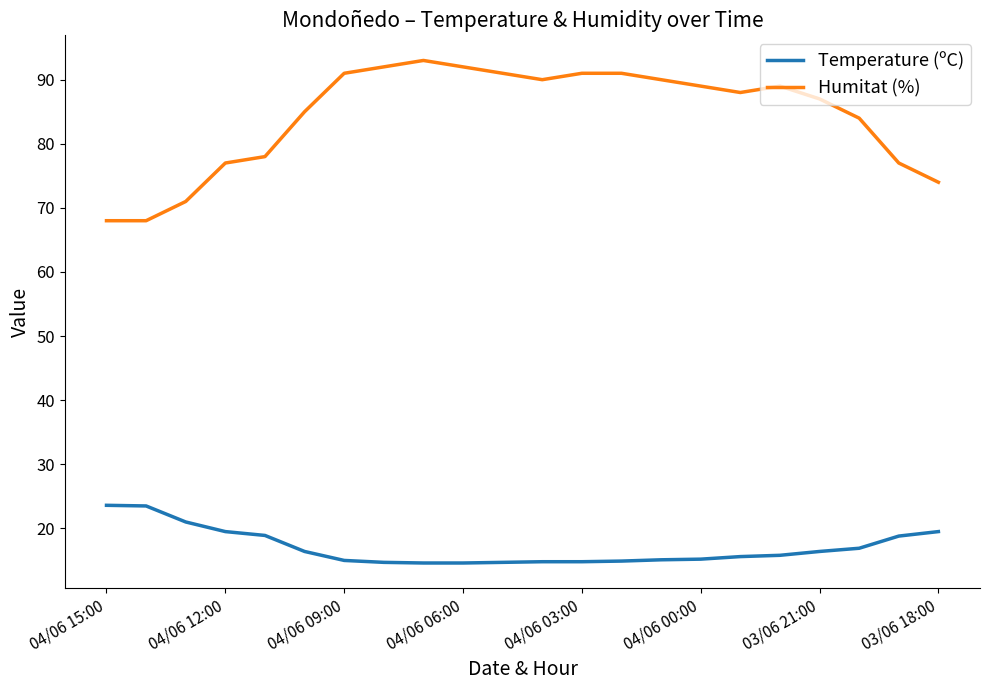

Which series has the largest range (max minus min)?

Humitat (%)